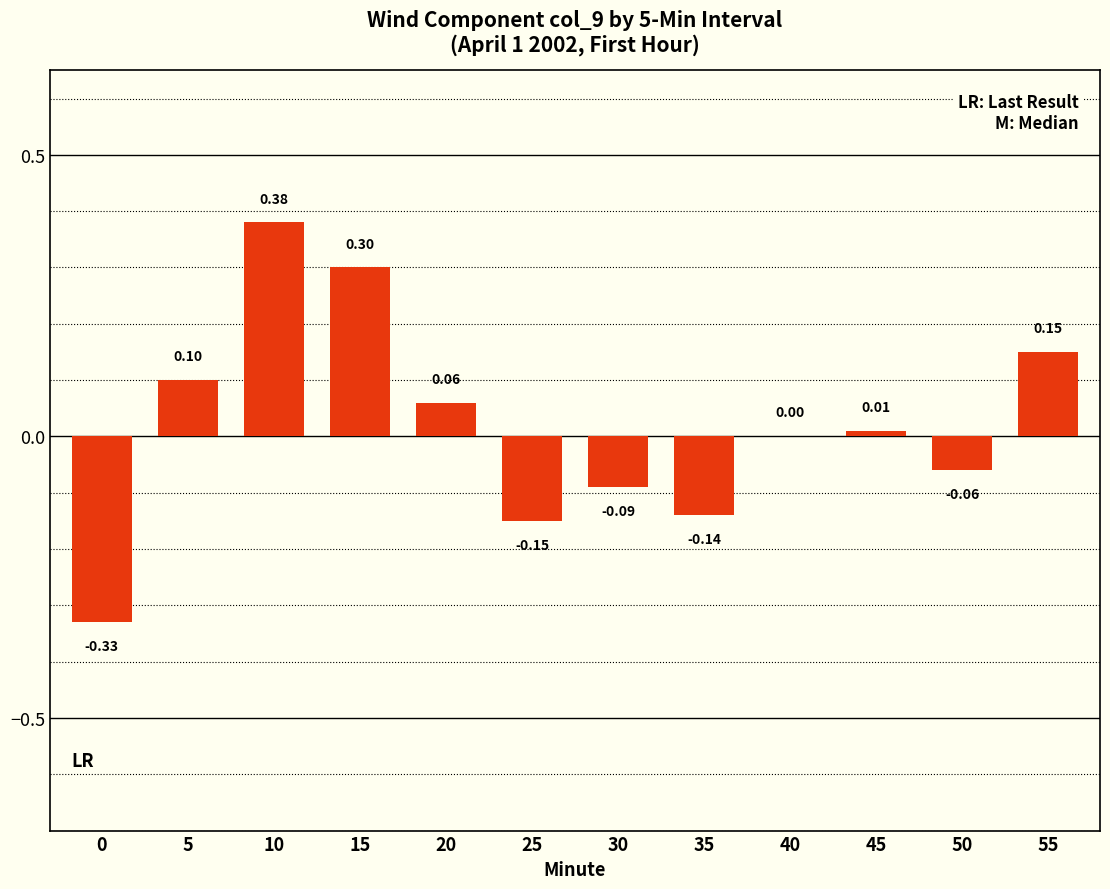

Which has a higher value, 45 or 30?

45